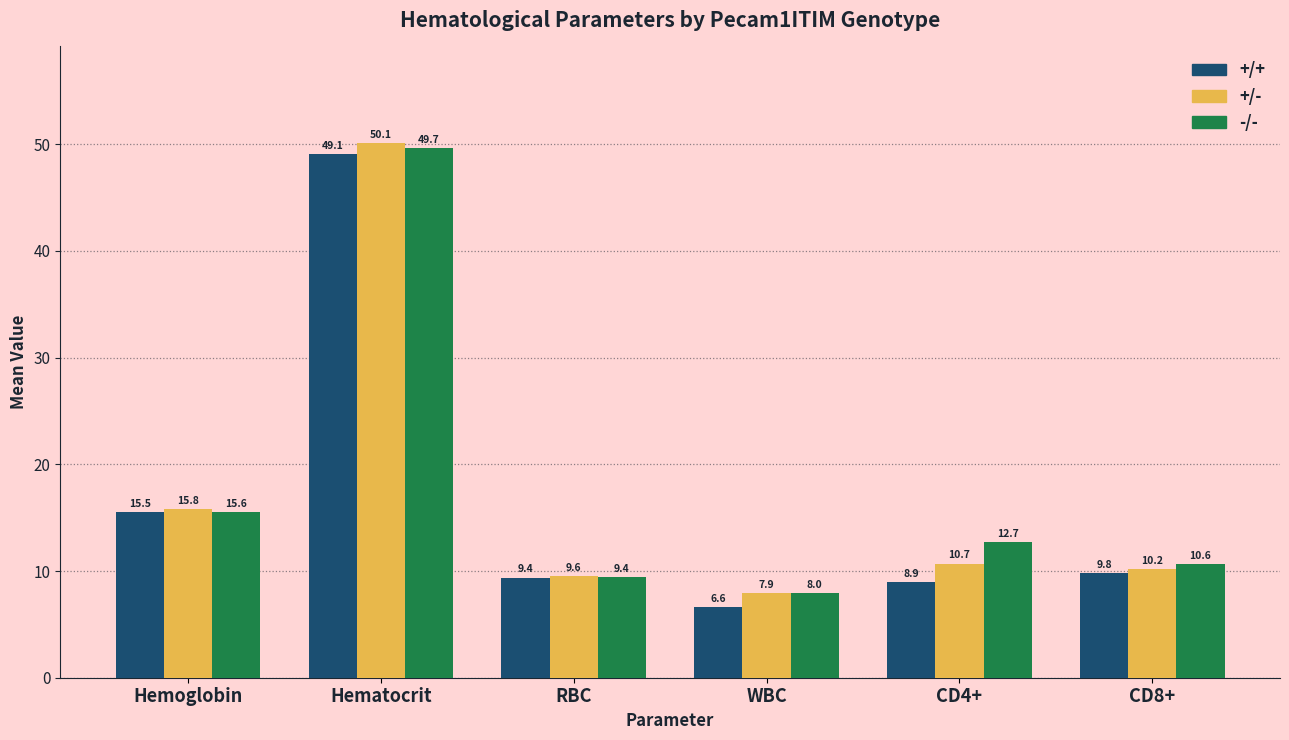

What is the label of the 1st bar from the left?

Hemoglobin